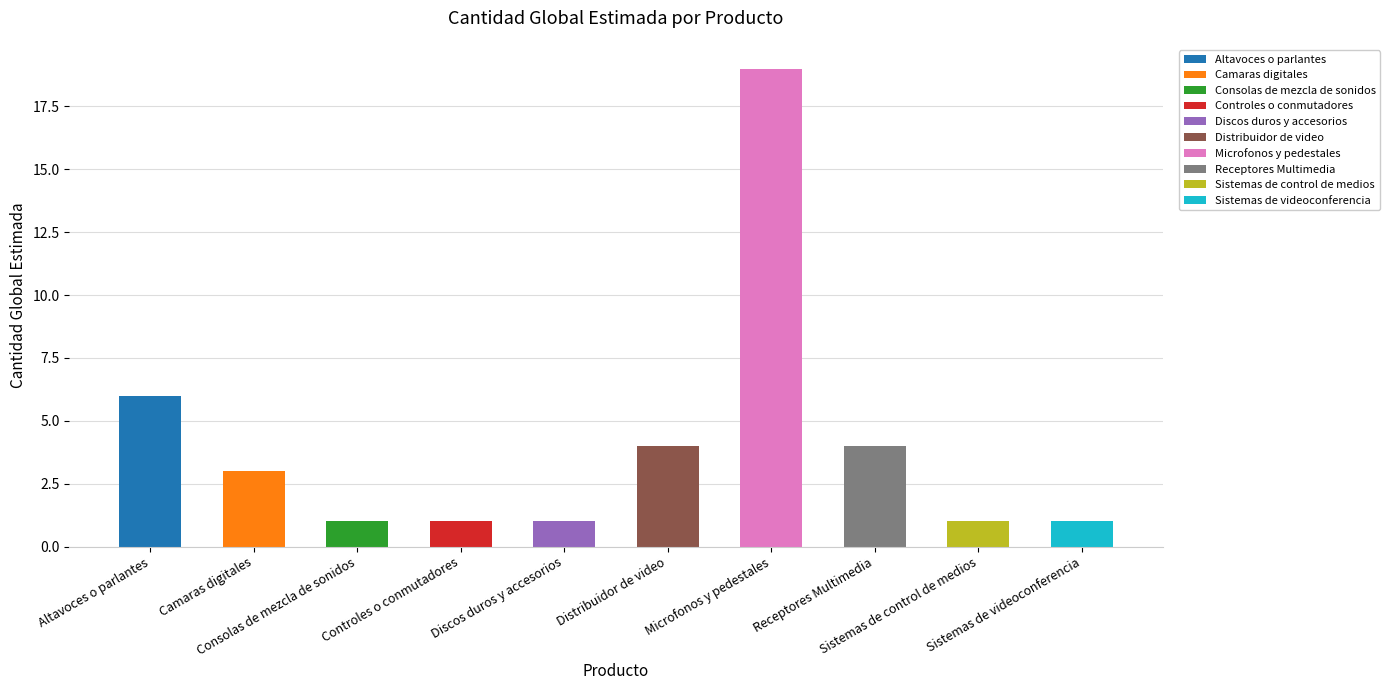

What is the difference between the second highest and minimum values?

5